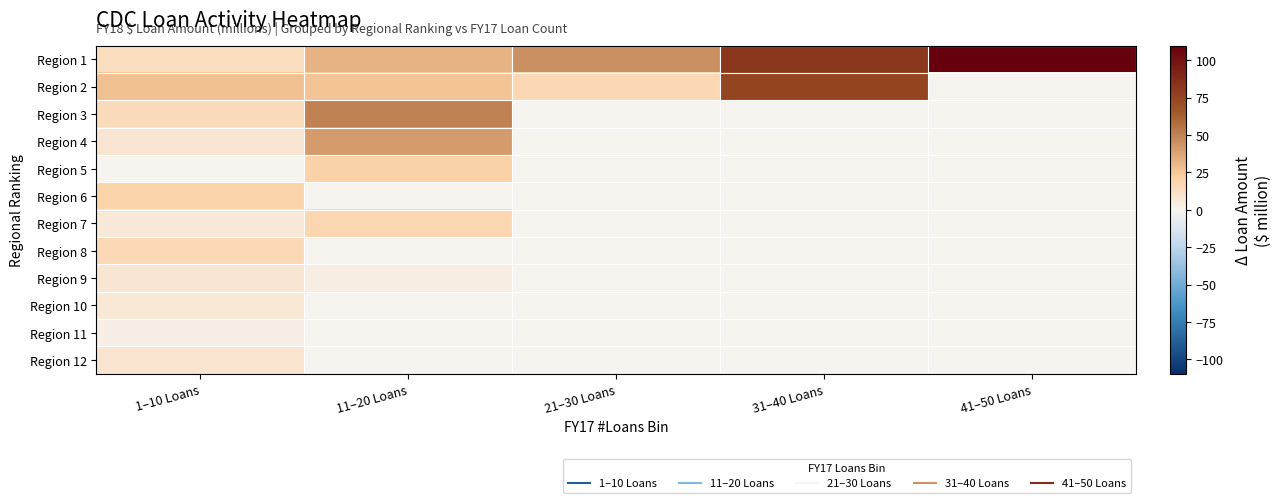

Rank the series at 1–10 Loans from lowest to highest value.

Region 5, Region 11, Region 7, Region 10, Region 9, Region 4, Region 12, Region 1, Region 3, Region 8, Region 6, Region 2